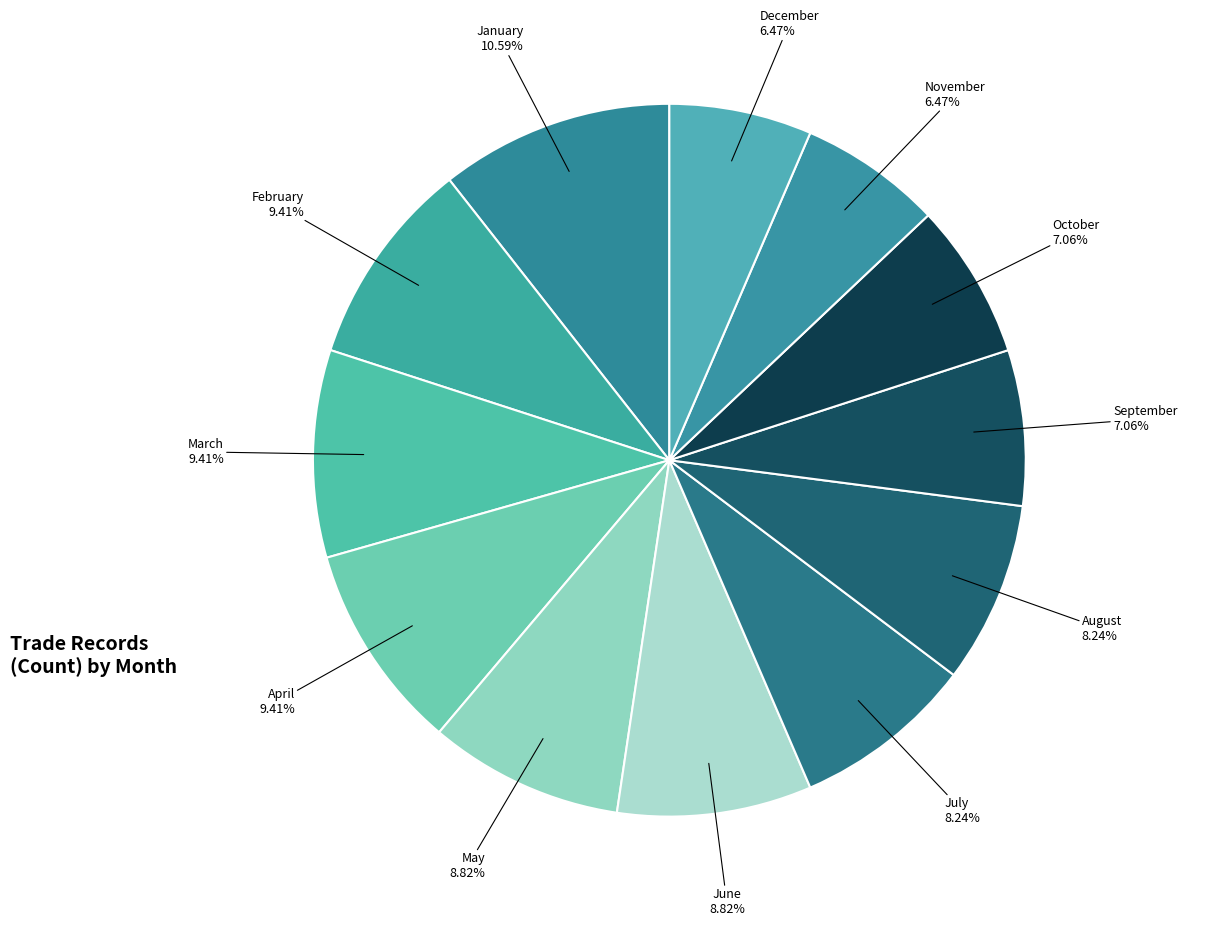

To the nearest percent, what is the average slice percentage?

8%